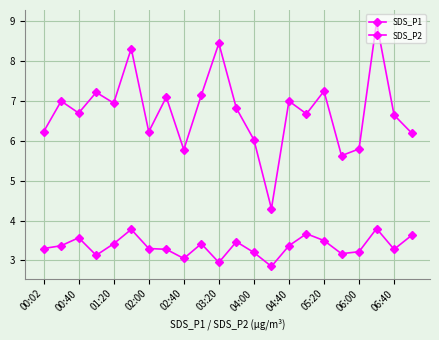

How many series are shown in this chart?

2